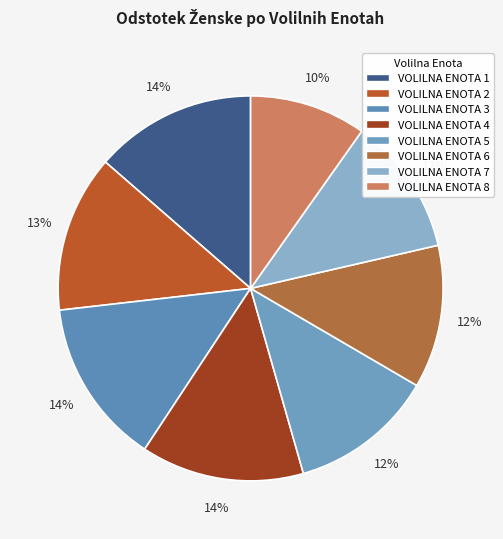

To the nearest percent, what is the average slice percentage?

12%